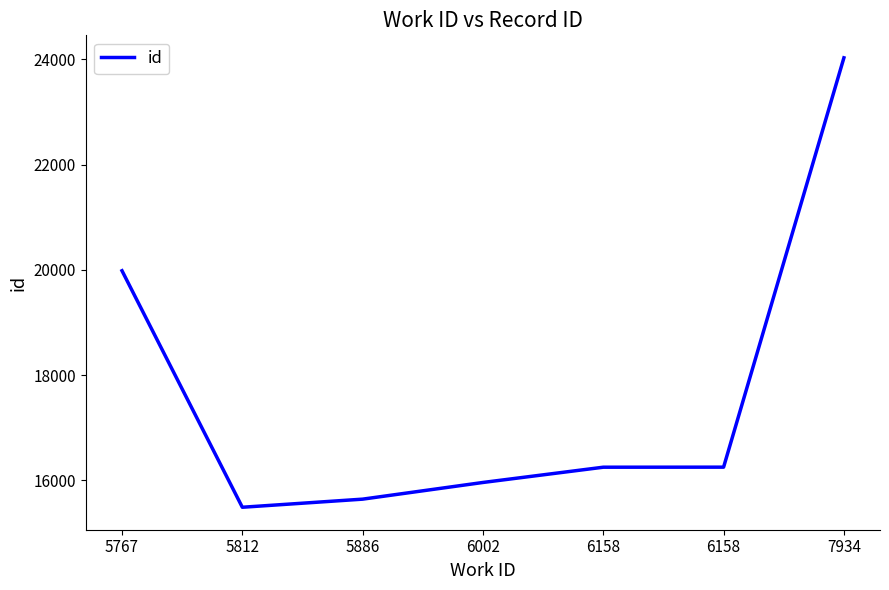

At which label does the data first exceed 16248?

5767